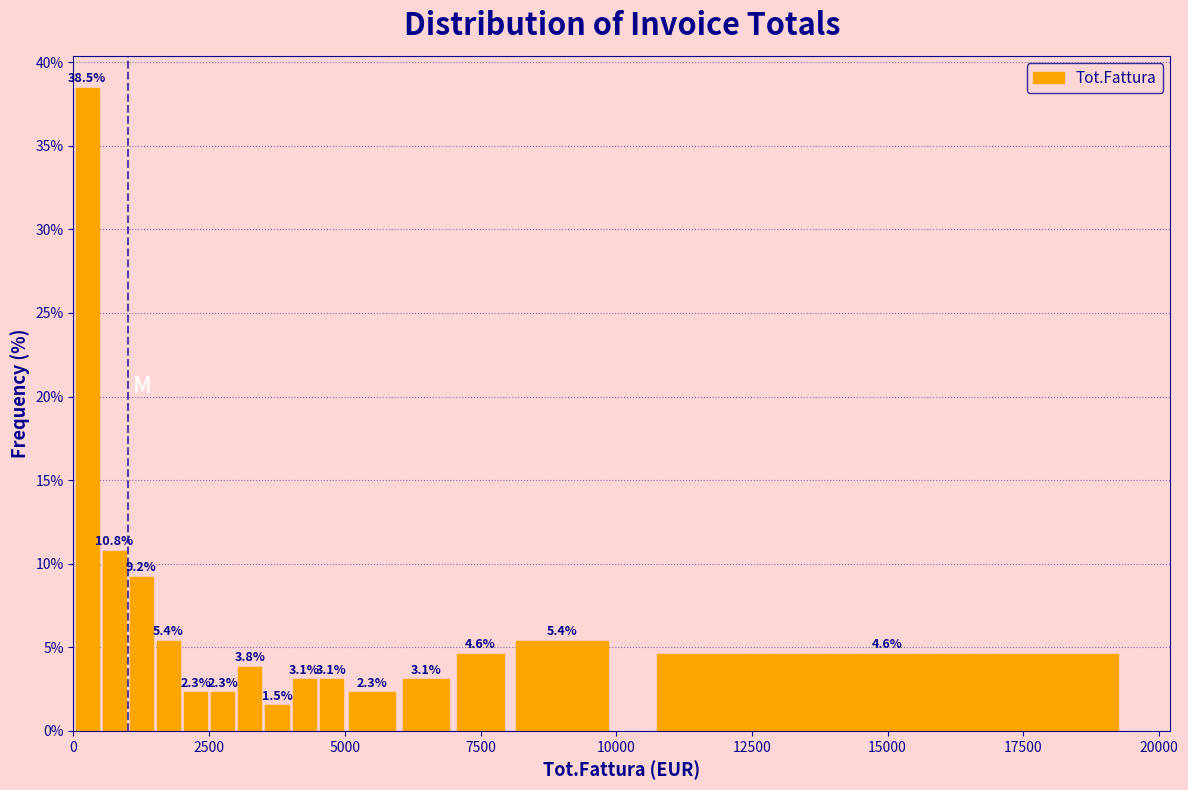

Around what value on the x-axis is the tallest bar? Give the approximate position of its centre, as read against the axis.

500